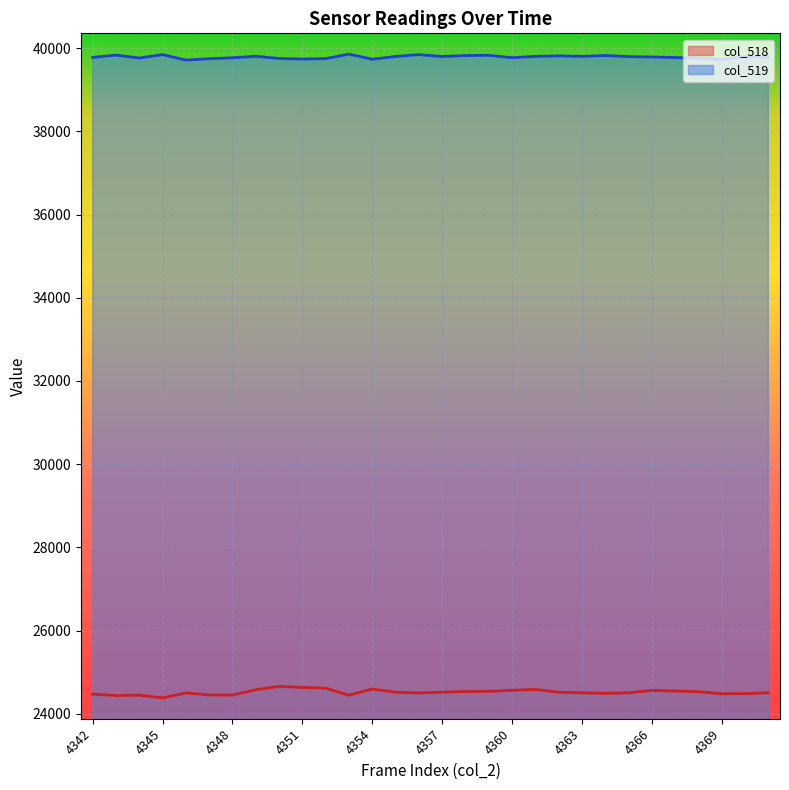

The col_519 series shows 39856 at 4353. True or false?

True